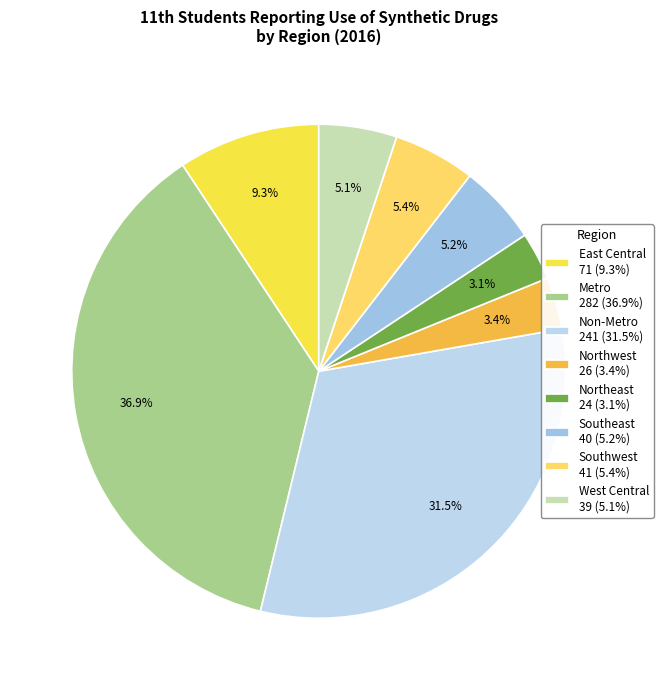

What percentage is the Northwest slice, to the nearest percent?

3%